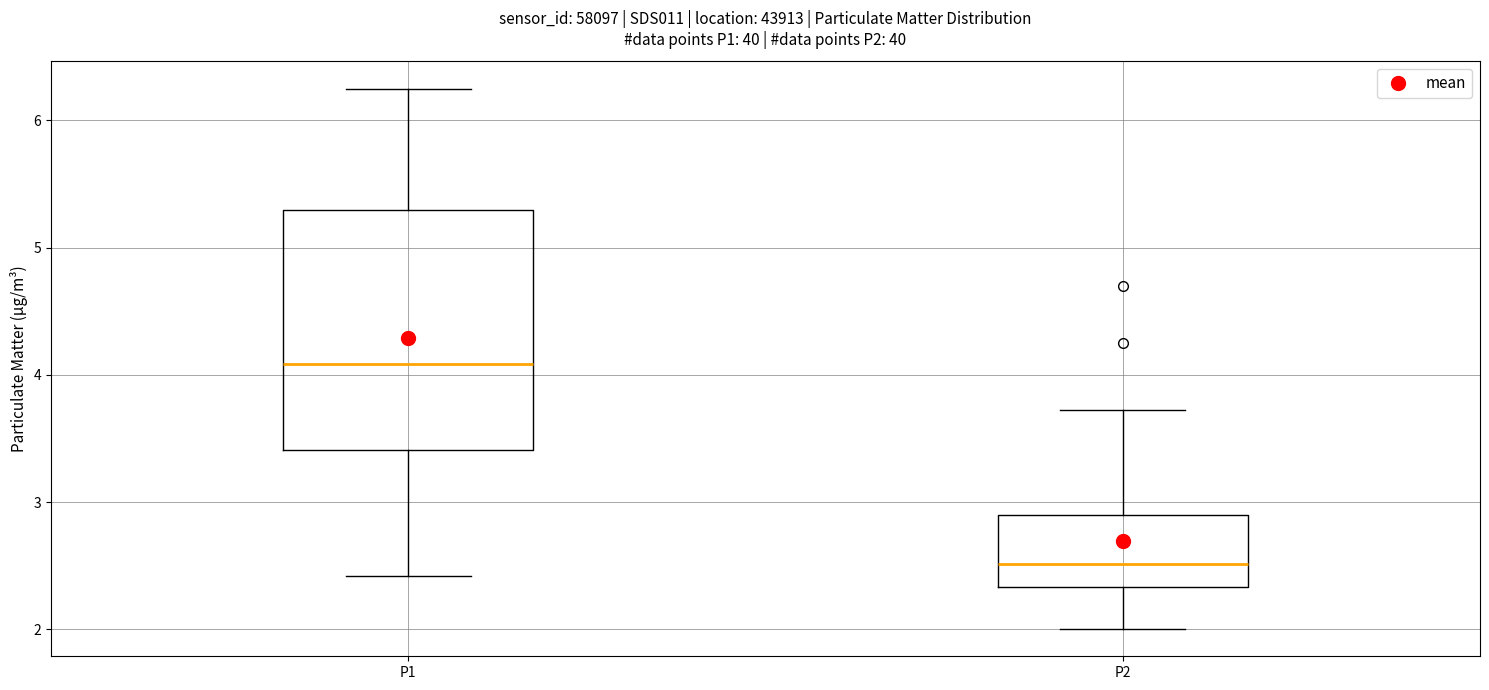

Reading left to right, read every box against the y-axis: the position of its median line, the range the box covers, and the ends of its whiskers. The values are not printed on the chart, so give them approximately, as read against the axis.

P1: median 4.1, box 3.4 to 5.3, whiskers 2.4 to 6.3
P2: median 2.5, box 2.3 to 2.9, whiskers 2.0 to 3.7